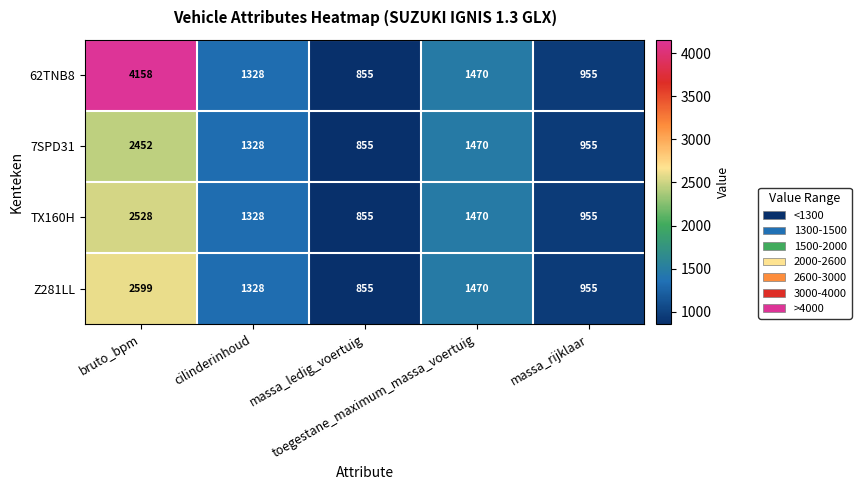

Which series has the widest spread of values?

62TNB8